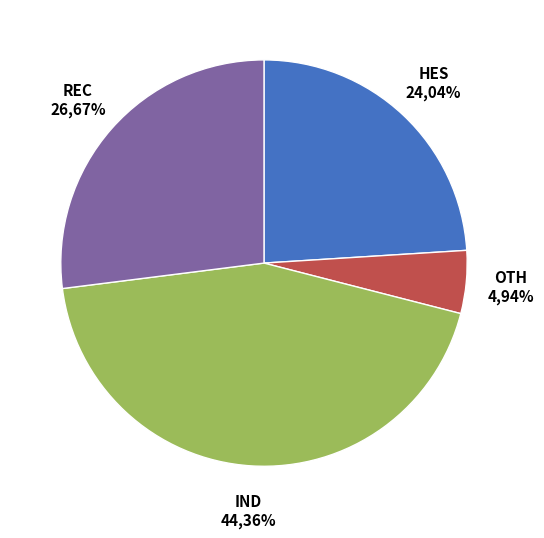

How many slices are in this pie chart?

4